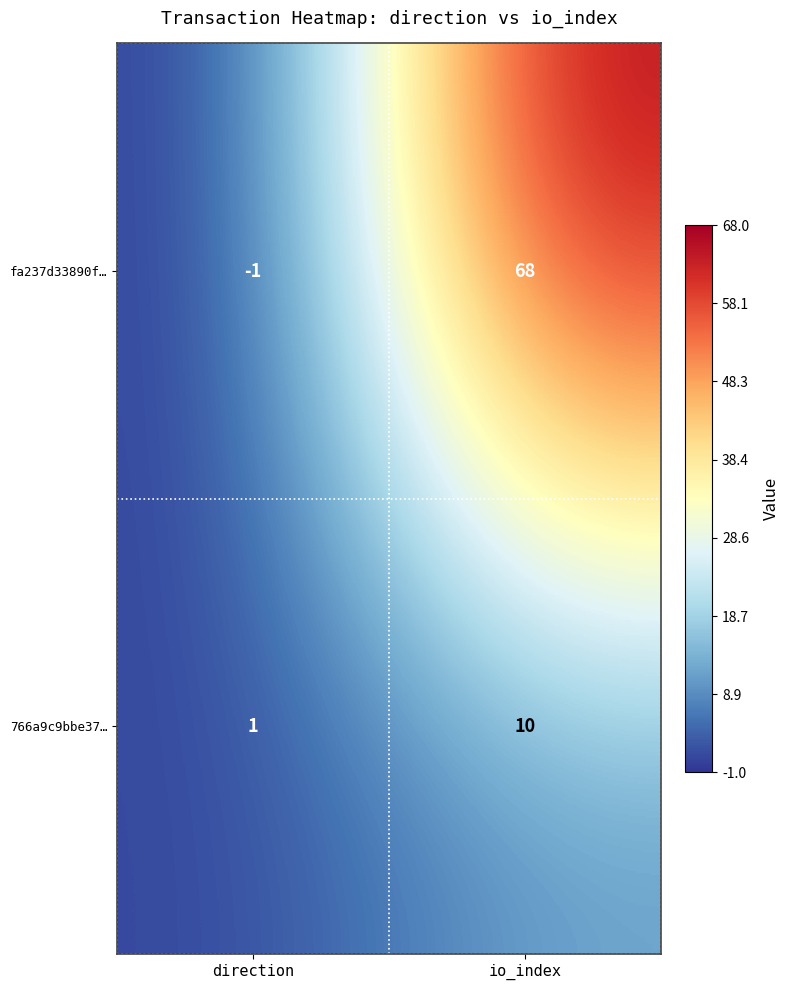

How many categories are shown in the chart?

2